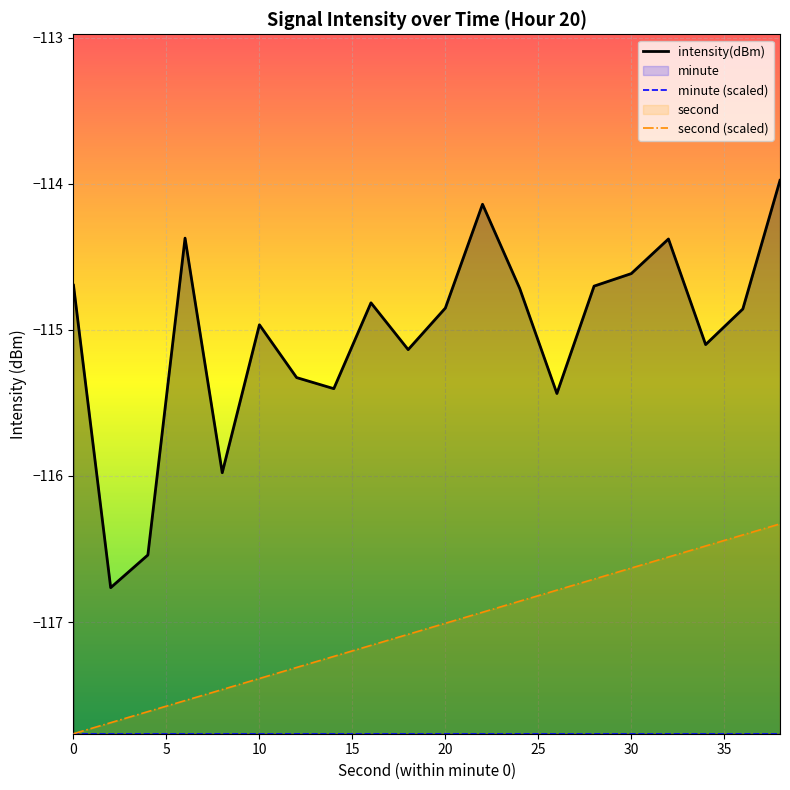

Which series has the largest total across all categories?

intensity(dBm)